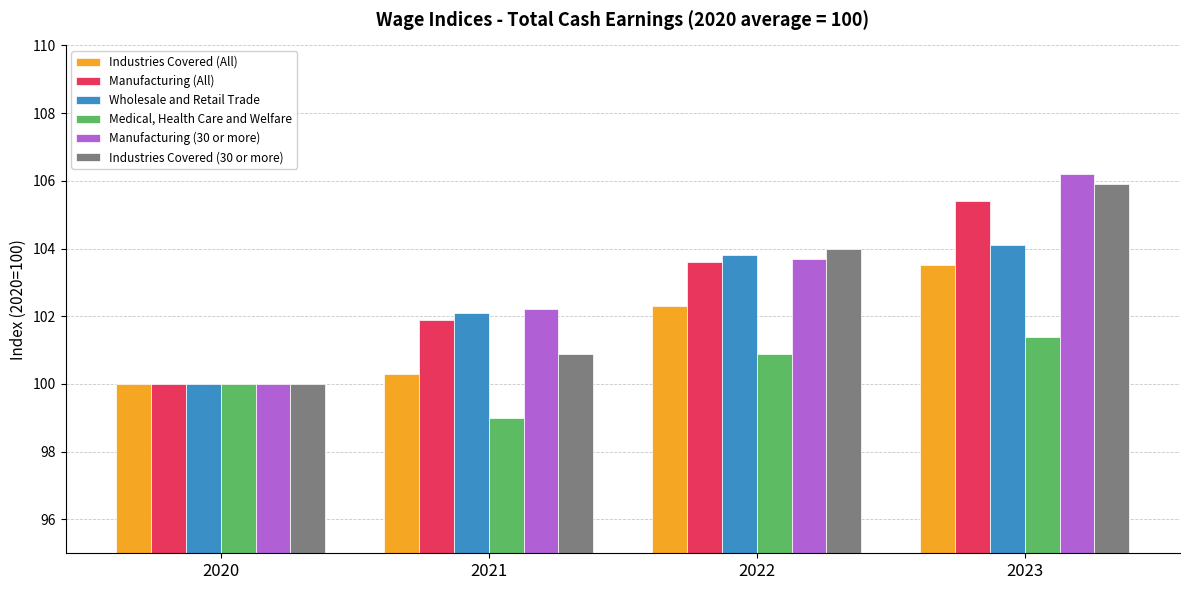

What is the greatest value displayed?

106.2